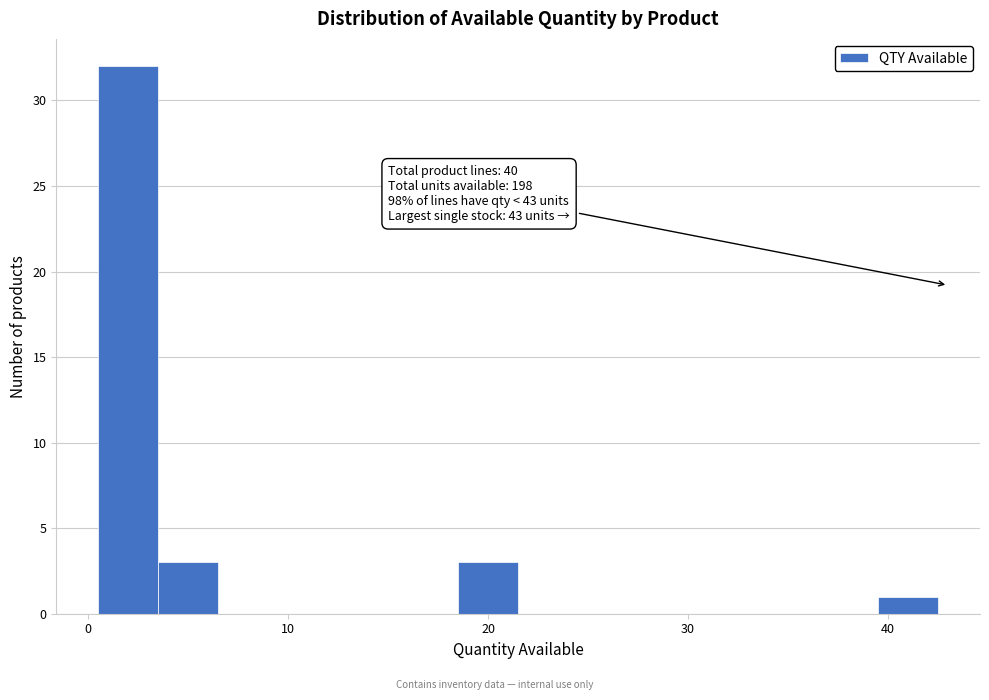

Around what value on the x-axis is the tallest bar? Give the approximate position of its centre, as read against the axis.

2